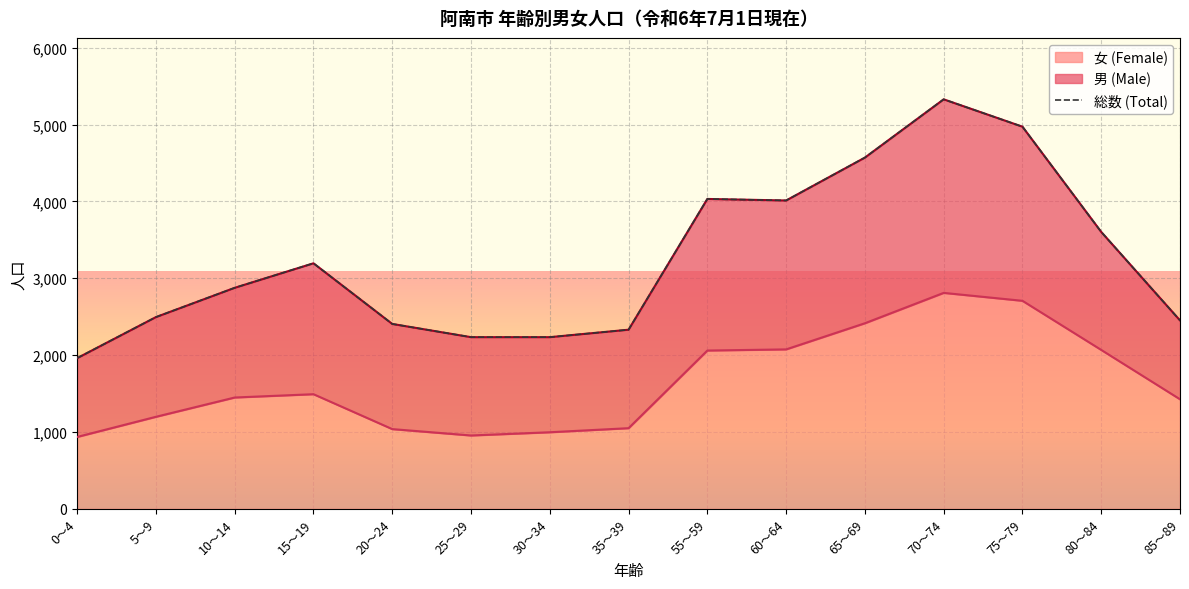

Rank the categories by value from lowest to highest.

0～4, 25～29, 30～34, 35～39, 20～24, 85～89, 5～9, 10～14, 15～19, 80～84, 60～64, 55～59, 65～69, 75～79, 70～74